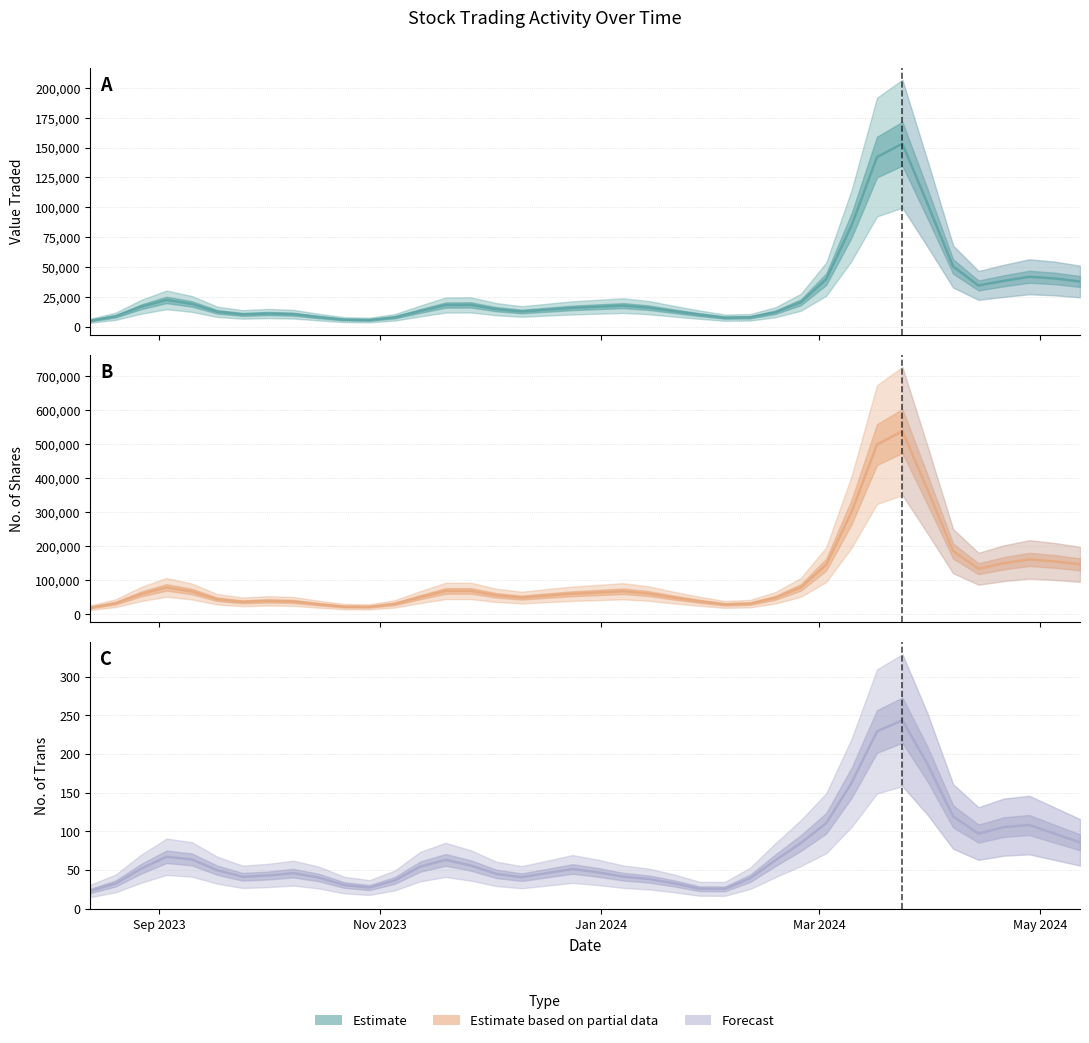

What is the sum of all No. of Trans values?

2855.0